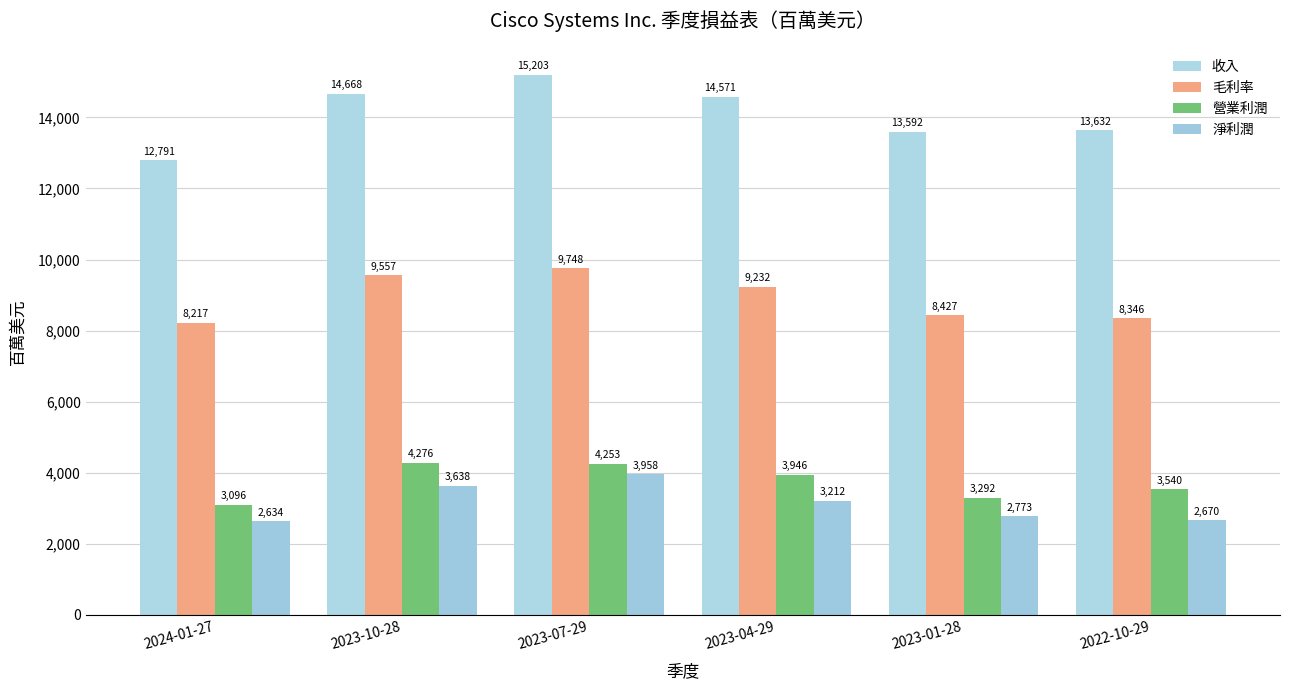

What are all the series names shown in the legend?

收入, 毛利率, 營業利潤, 淨利潤